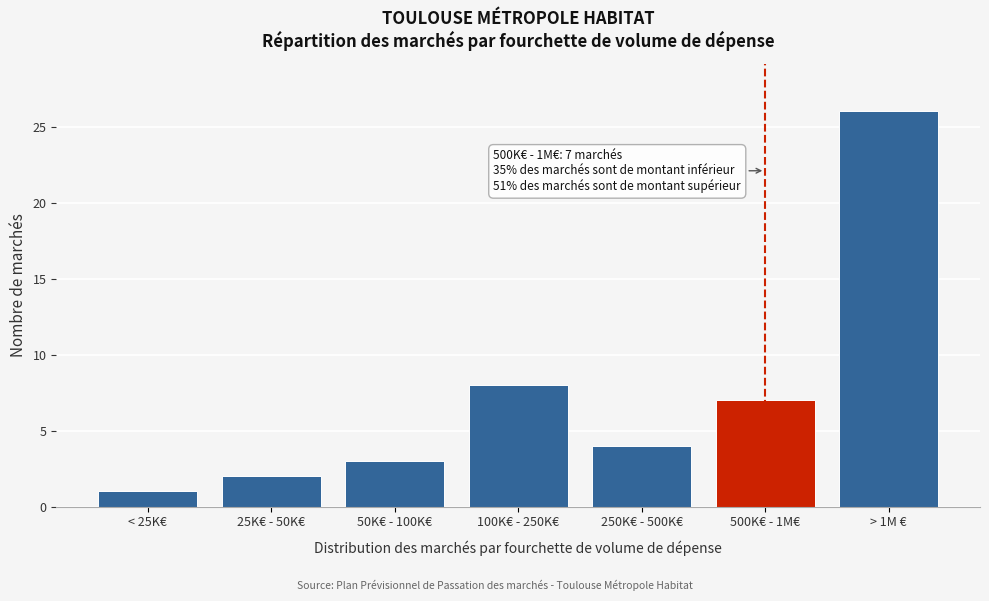

Reading left to right, transcribe all the data shown in this chart.

< 25K€=1	25K€ - 50K€=2	50K€ - 100K€=3	100K€ - 250K€=8	250K€ - 500K€=4	500K€ - 1M€=7	> 1M €=26